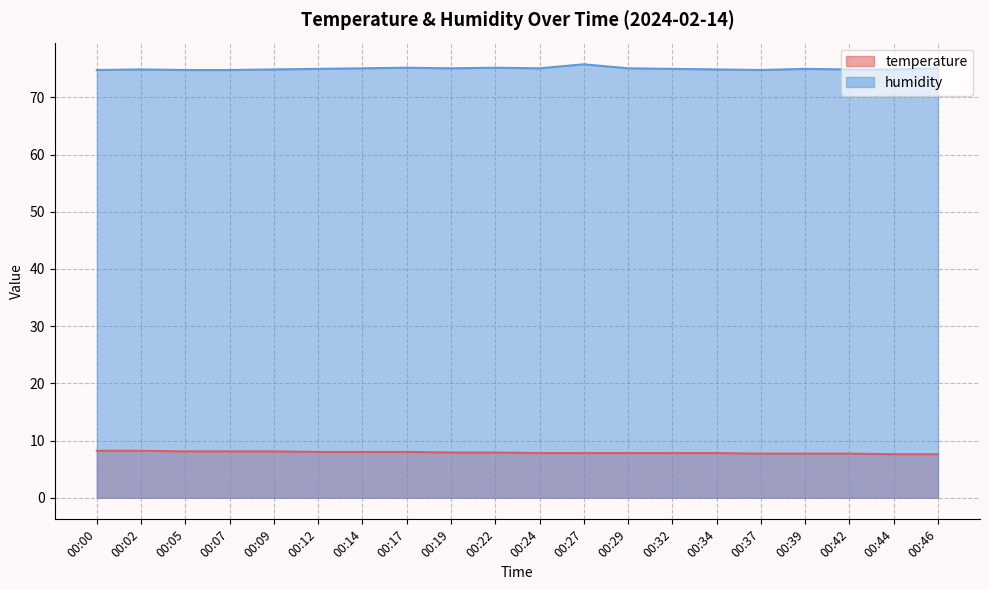

Rank the series by their maximum value, from lowest to highest.

temperature, humidity